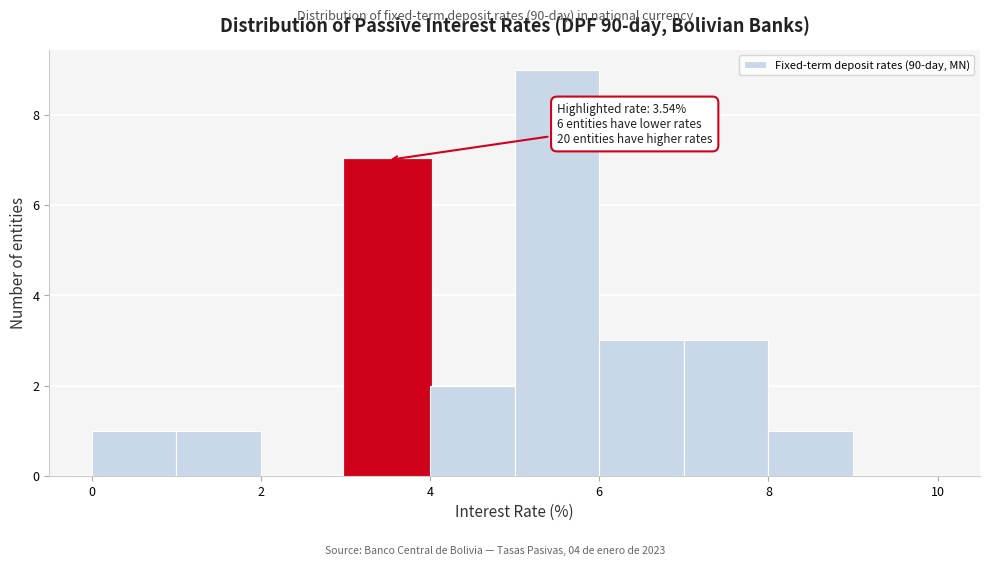

Over which range of the x-axis is the bar tallest?

5 to 6